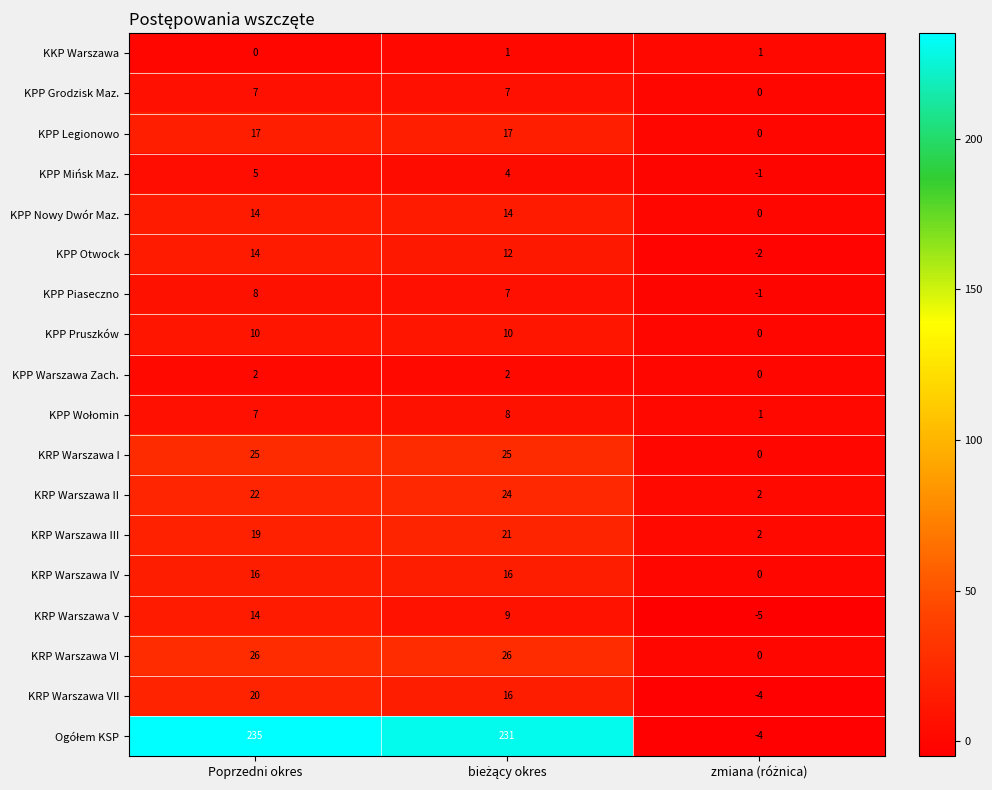

Which category has the highest value across all series?

Poprzedni okres